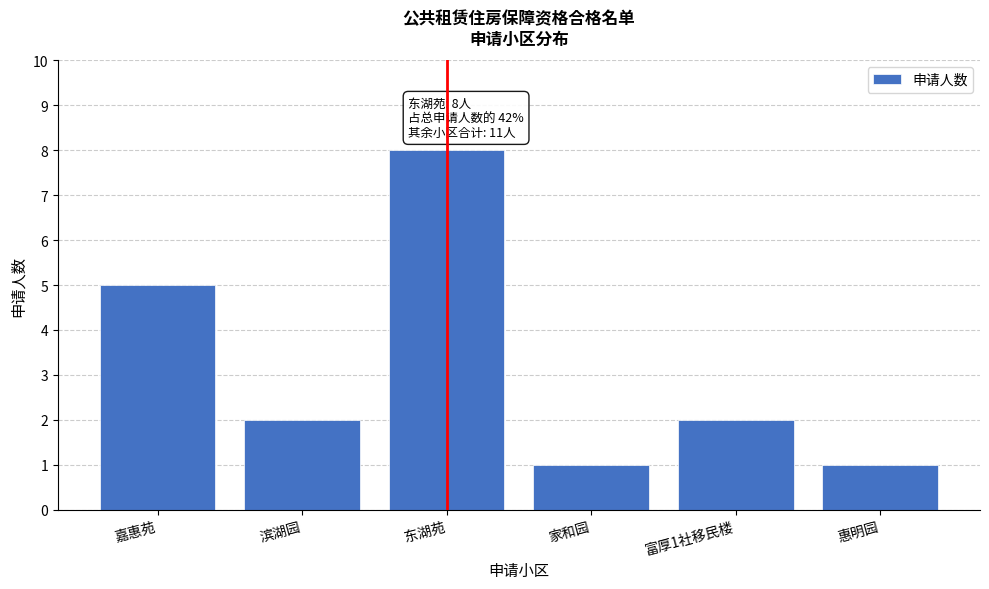

Reading left to right, extract all data points from this chart.

嘉惠苑=5	滨湖园=2	东湖苑=8	家和园=1	富厚1社移民楼=2	惠明园=1